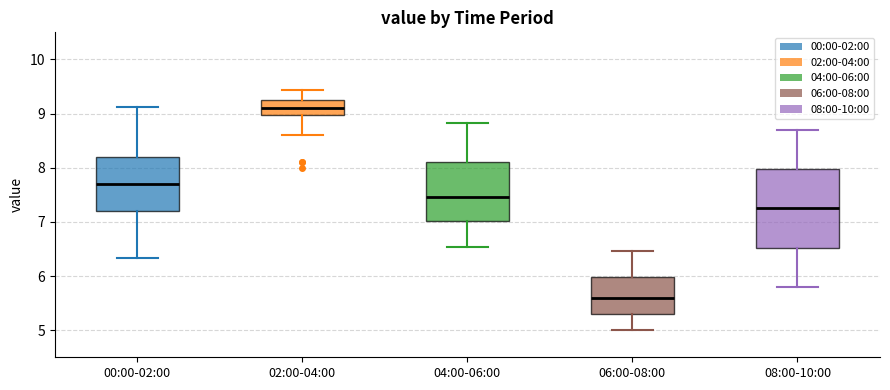

Comparing the boxes themselves (not the whiskers), which one is the tallest?

08:00-10:00